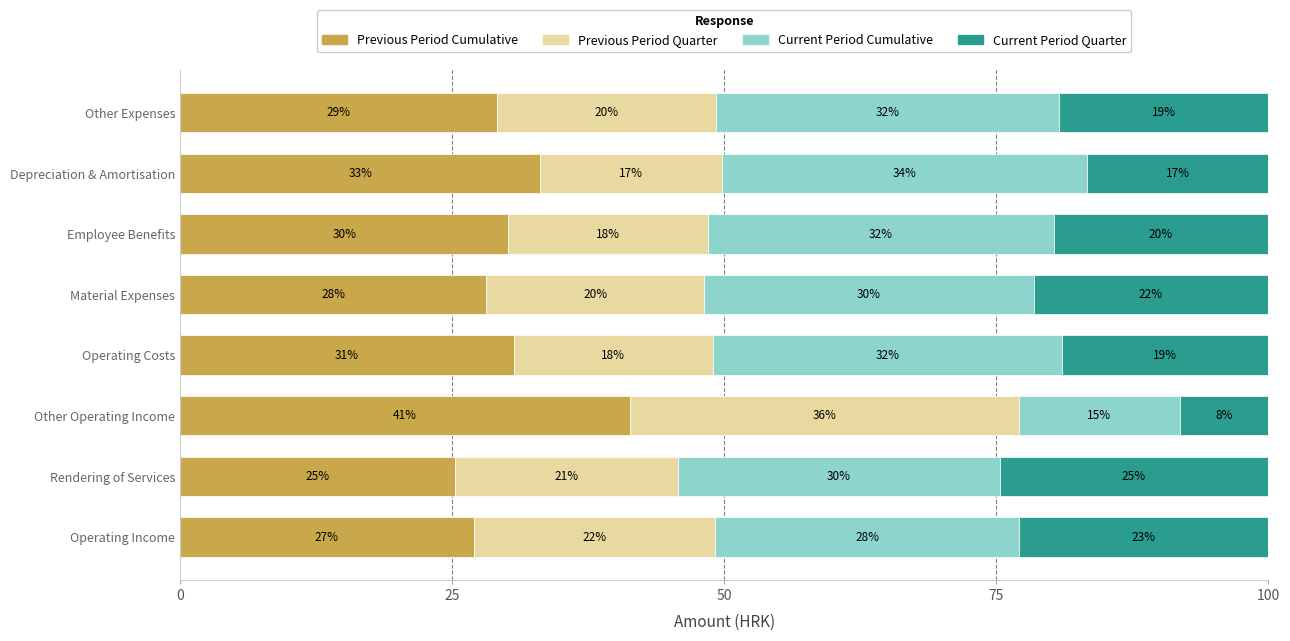

What are all the series names shown in the legend?

Previous Period Cumulative, Previous Period Quarter, Current Period Cumulative, Current Period Quarter